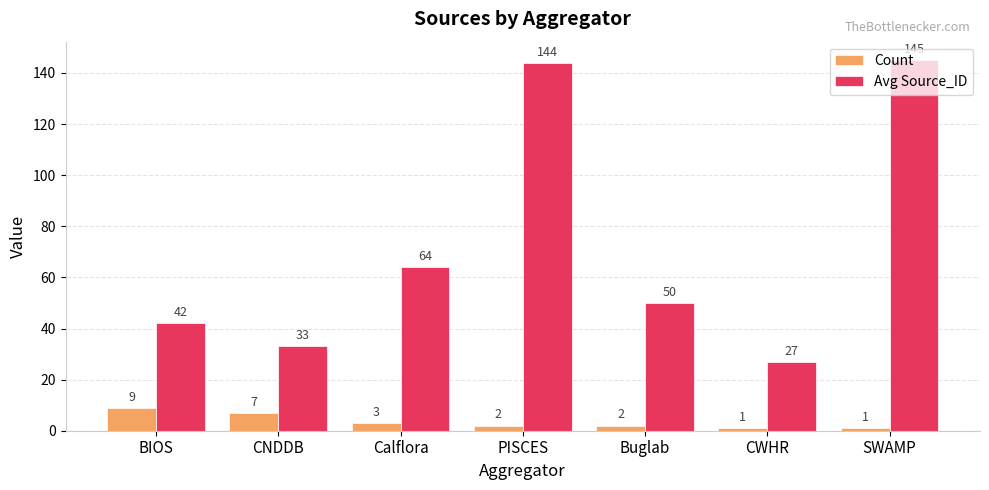

What is the label of the 6th bar from the right?

CNDDB